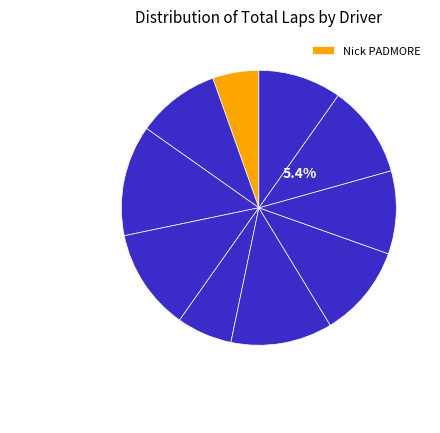

To the nearest percent, what is the average slice percentage?

10%